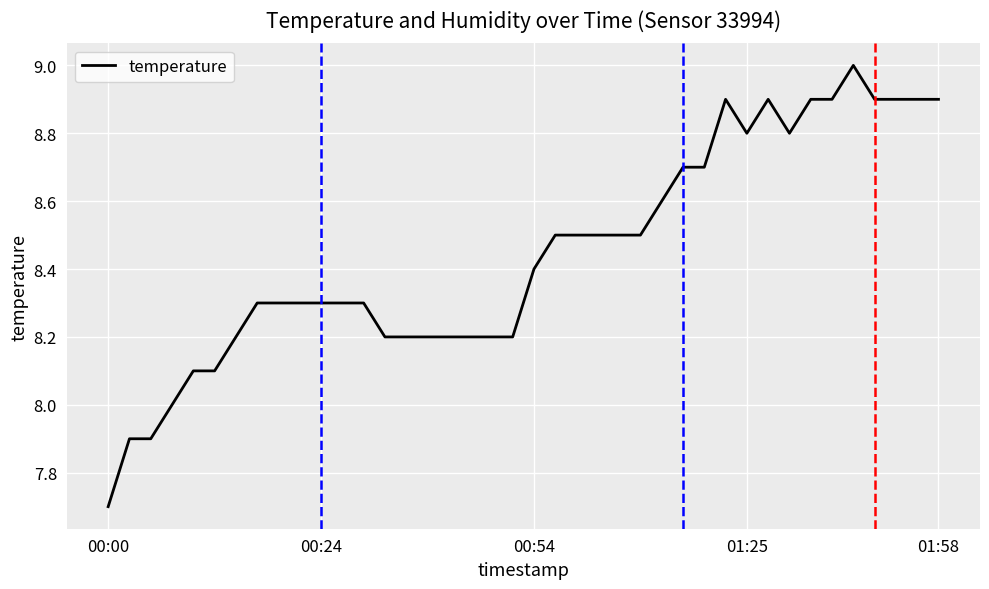

What is the maximum value shown in the chart?

9.0